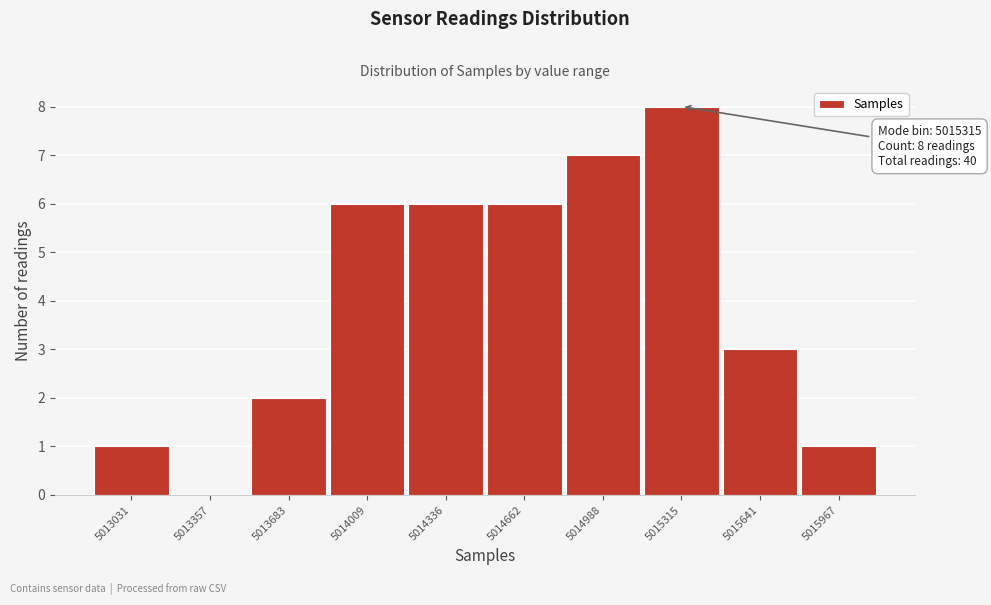

Reading left to right, list all the values displayed in this chart.

5013031=1	5013357=0	5013683=2	5014009=6	5014336=6	5014662=6	5014988=7	5015315=8	5015641=3	5015967=1